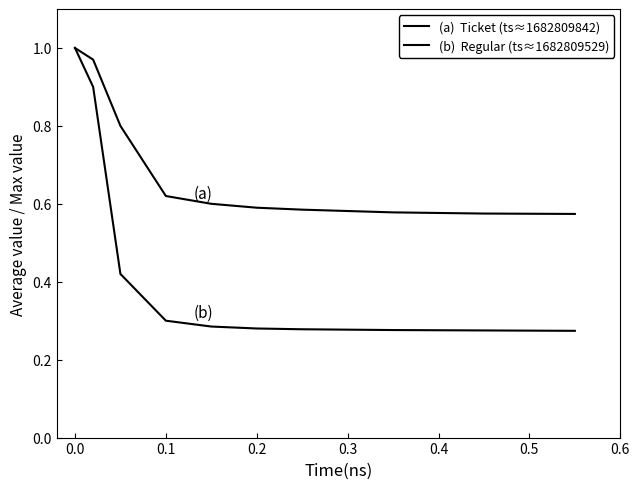

Does the chart display data point markers on the line(s)?

No